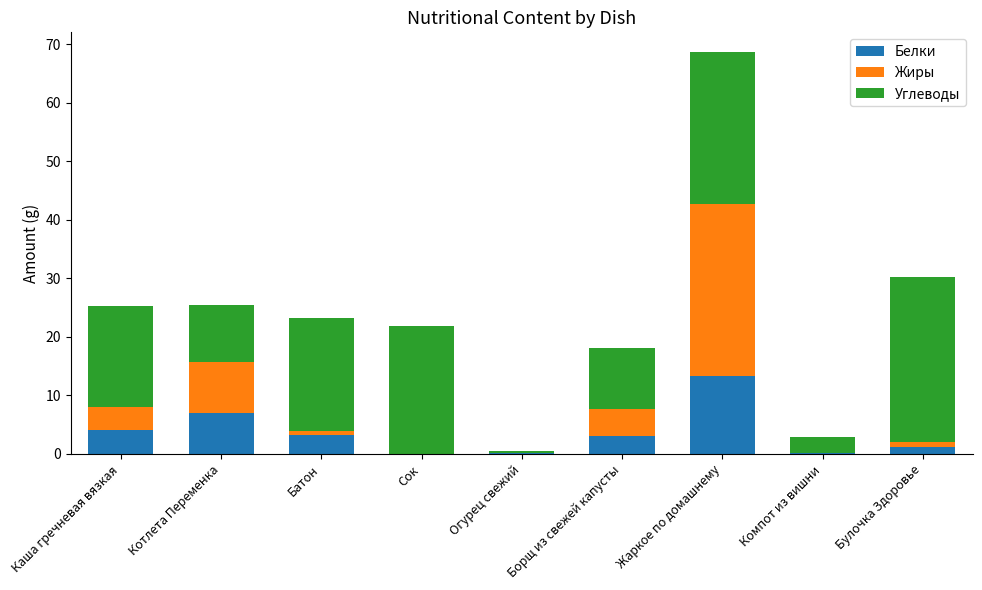

At which category is the sum across all series the highest?

Жаркое по домашнему